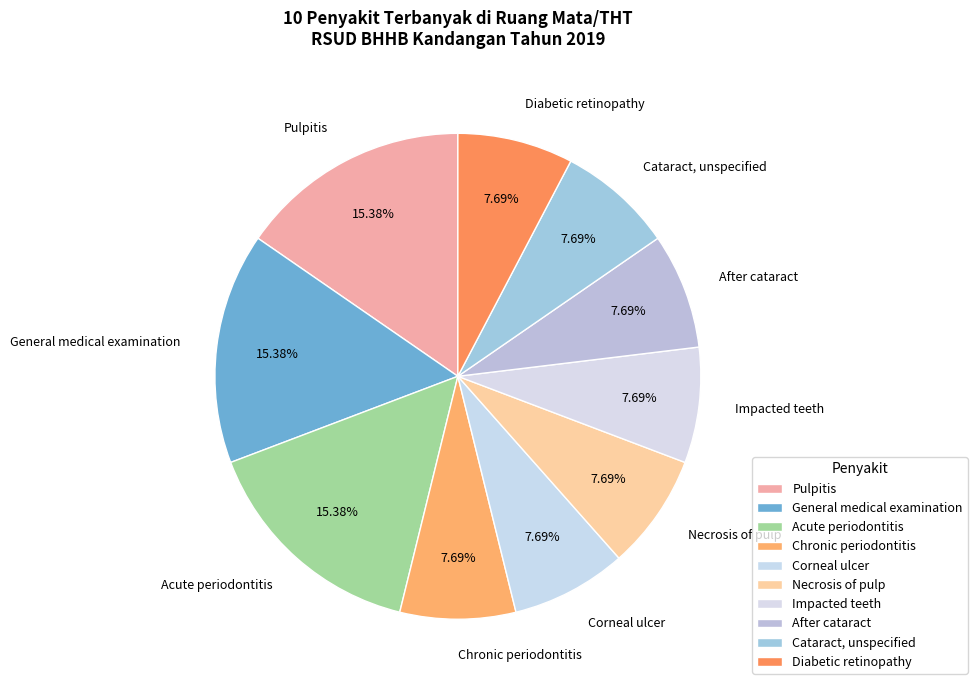

Does any single category account for the majority?

No